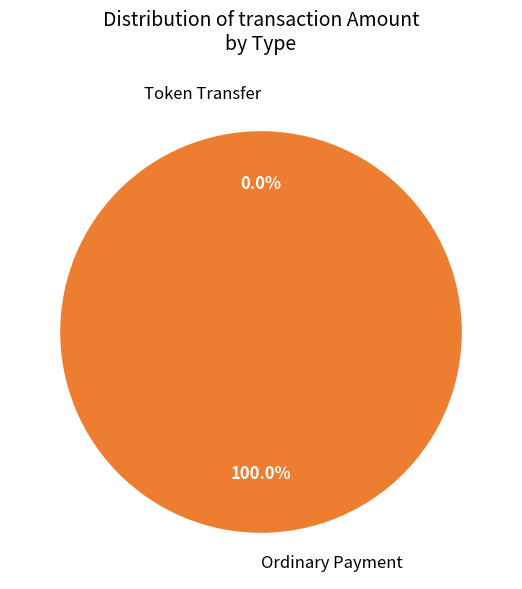

Does Token Transfer account for over 50% of the chart?

No